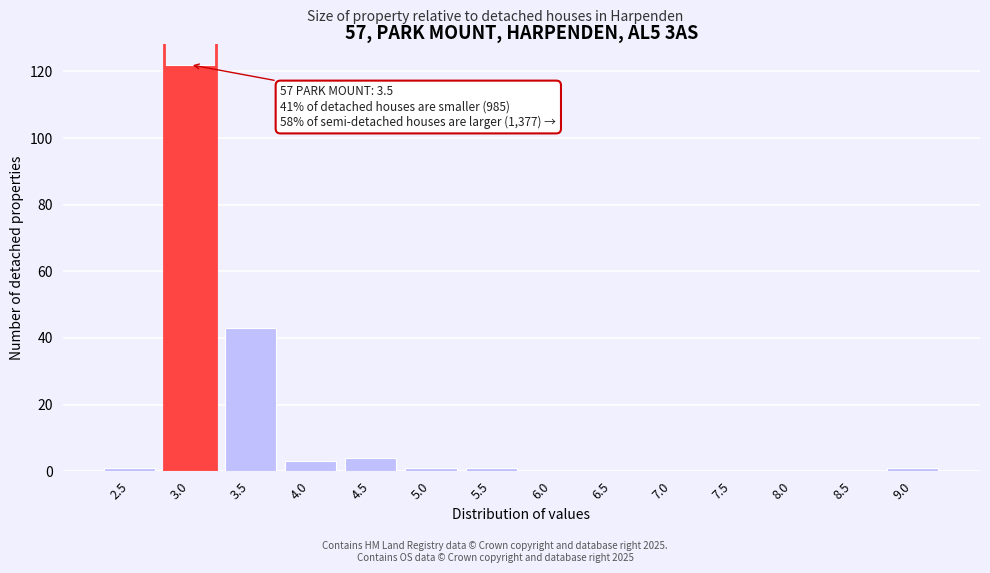

Reading left to right, what are all the values shown in this chart?

2.5=1	3.0=122	3.5=43	4.0=3	4.5=4	5.0=1	5.5=1	6.0=0	6.5=0	7.0=0	7.5=0	8.0=0	8.5=0	9.0=1